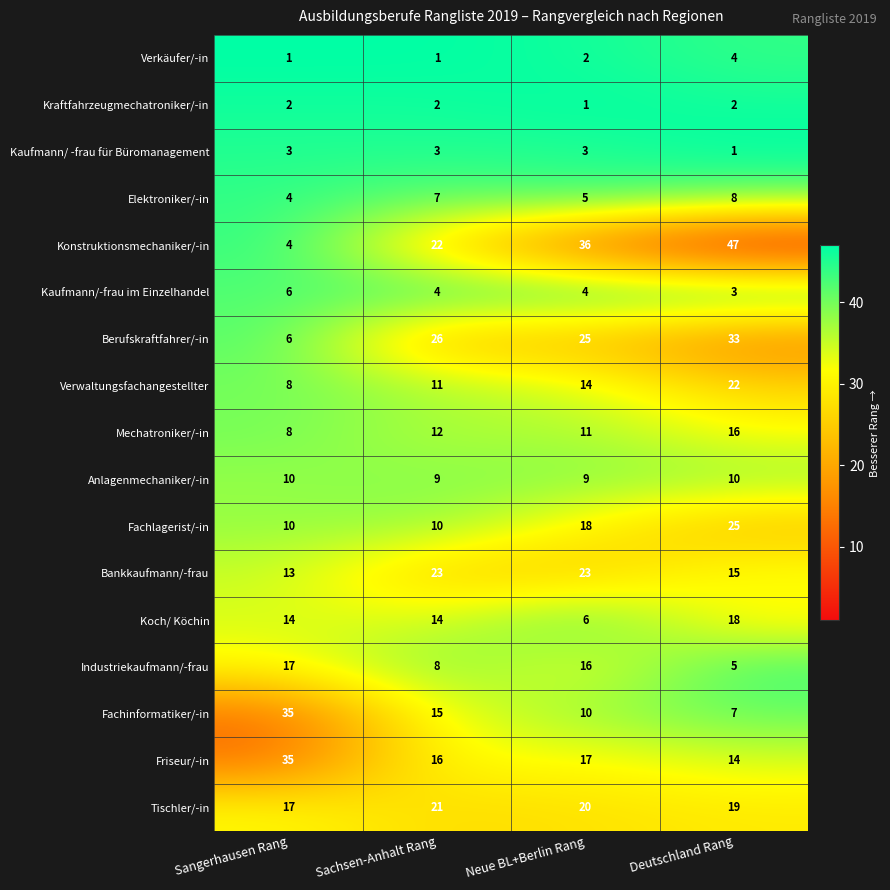

At which category does the chart reach its peak across all series?

Deutschland Rang